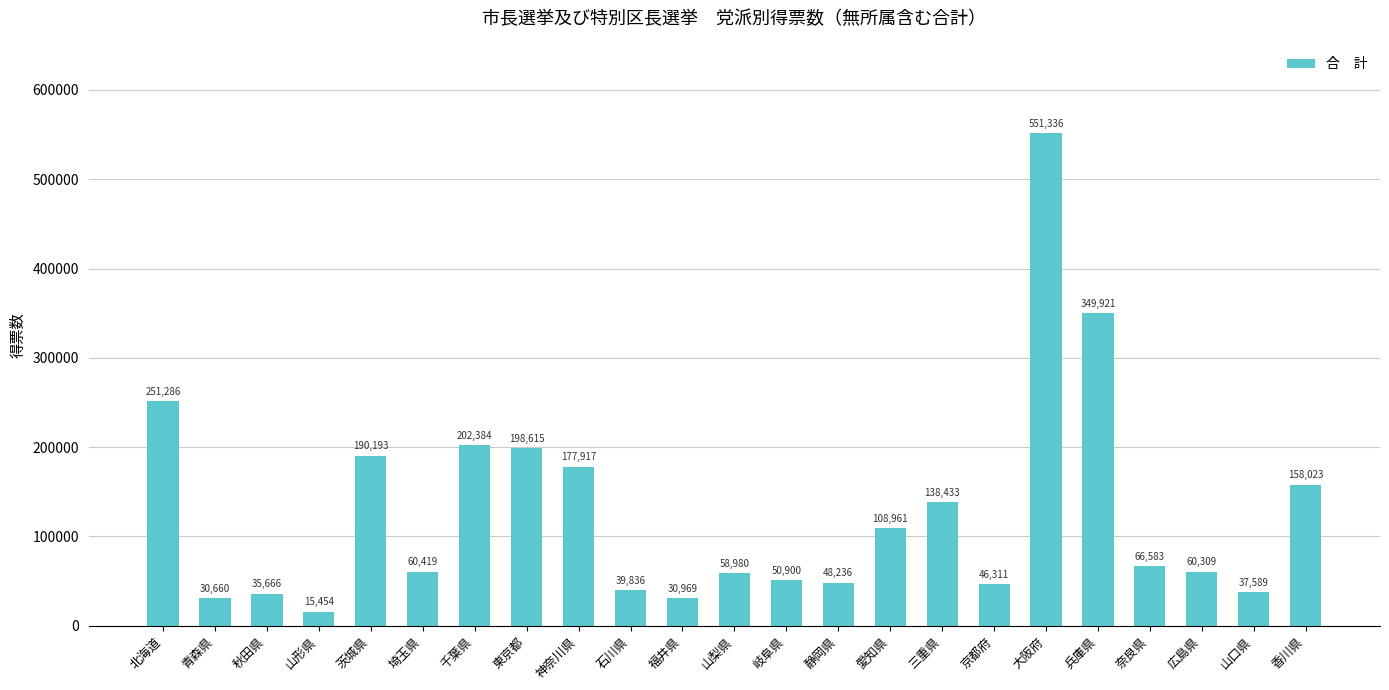

Reading left to right, list all the values displayed in this chart.

北海道=251286	青森県=30660	秋田県=35666	山形県=15454	茨城県=190193	埼玉県=60419	千葉県=202384	東京都=198615	神奈川県=177917	石川県=39836	福井県=30969	山梨県=58980	岐阜県=50900	静岡県=48236	愛知県=108961	三重県=138433	京都府=46311	大阪府=551336	兵庫県=349921	奈良県=66583	広島県=60309	山口県=37589	香川県=158023